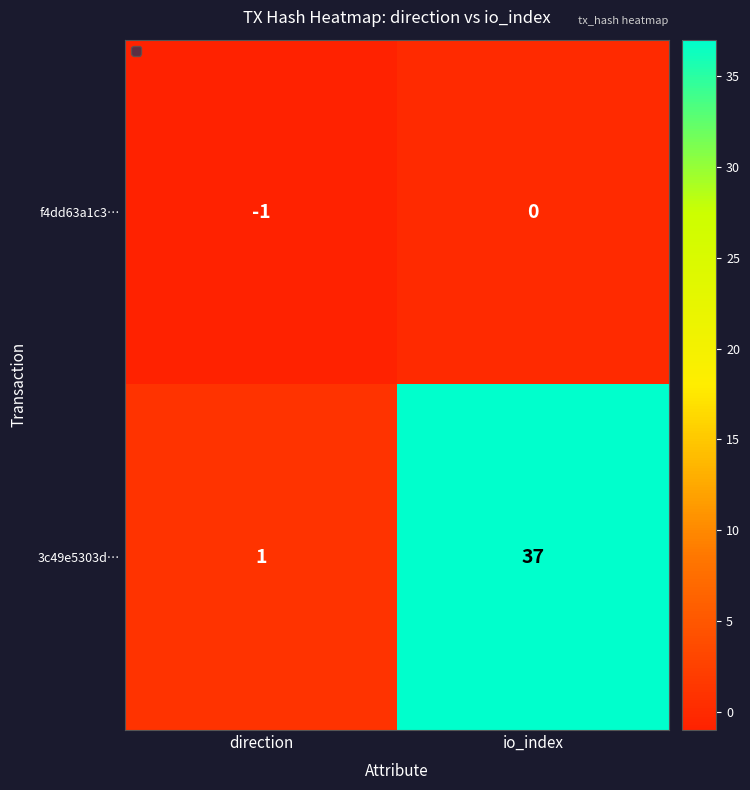

Which series changed the most between direction and io_index?

3c49e5303d…